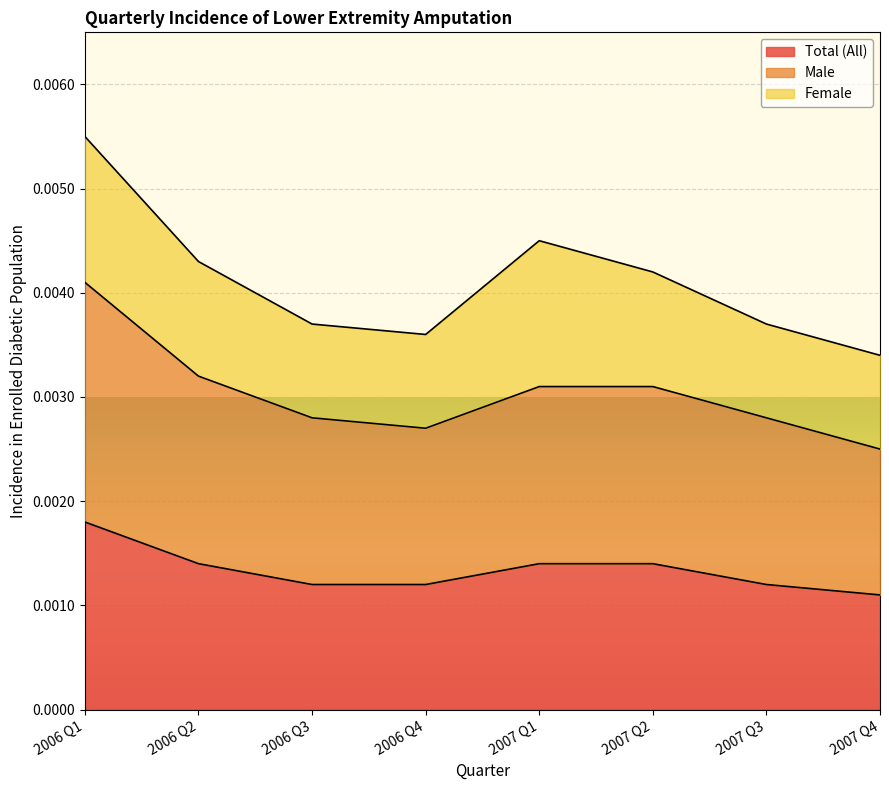

What is the label of the 2nd point from the left?

2006 Q2